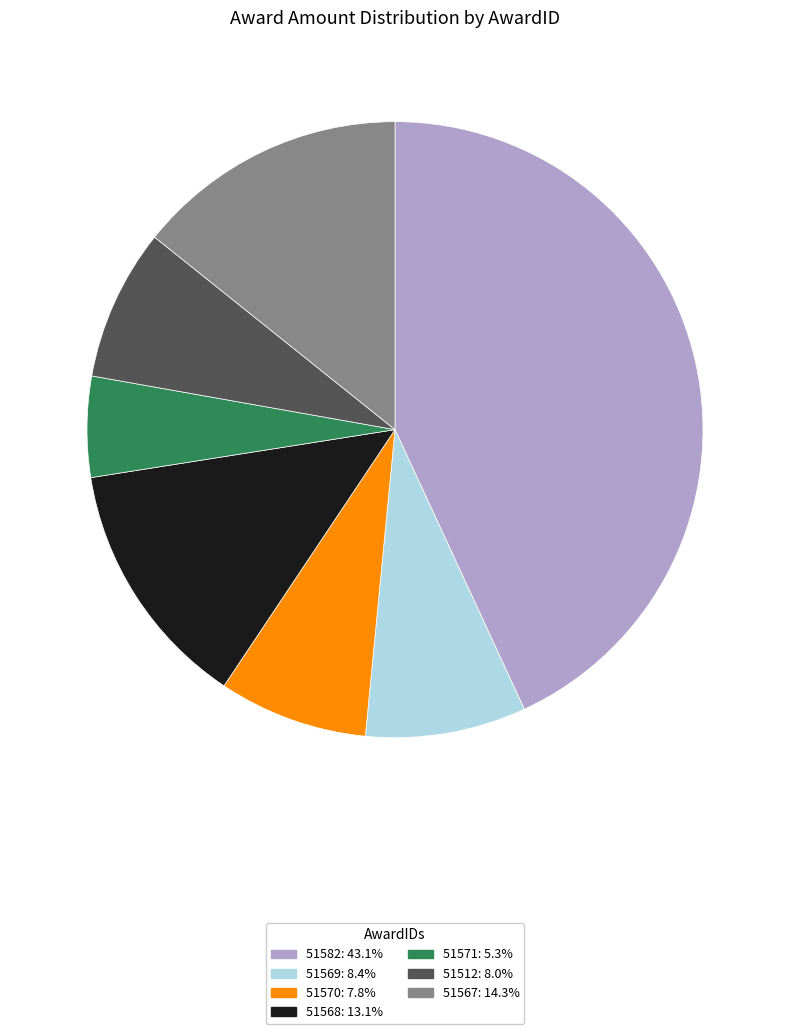

What is the ratio of the value at 51570 to the value at 51567?

0.5